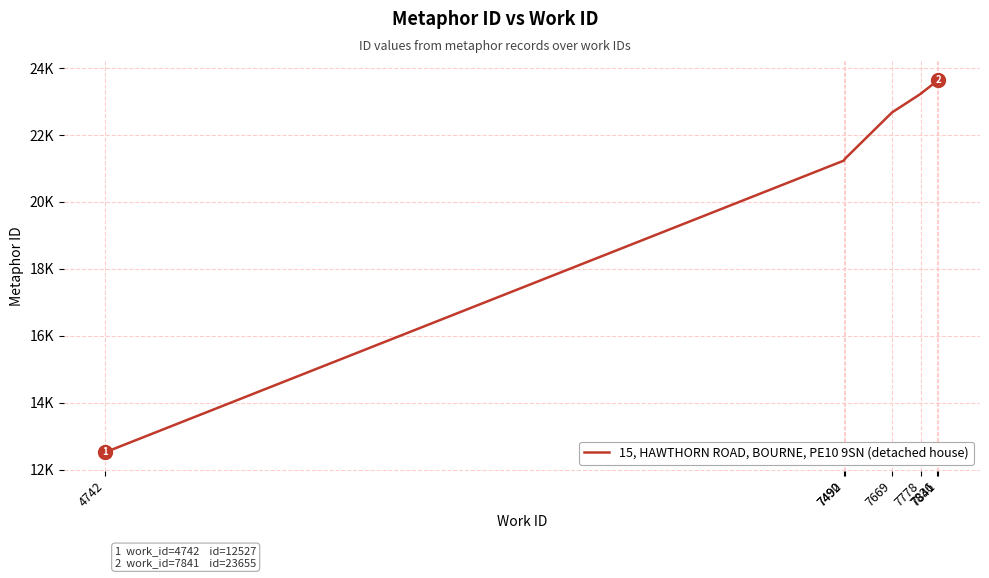

What is the smallest value displayed?

12527